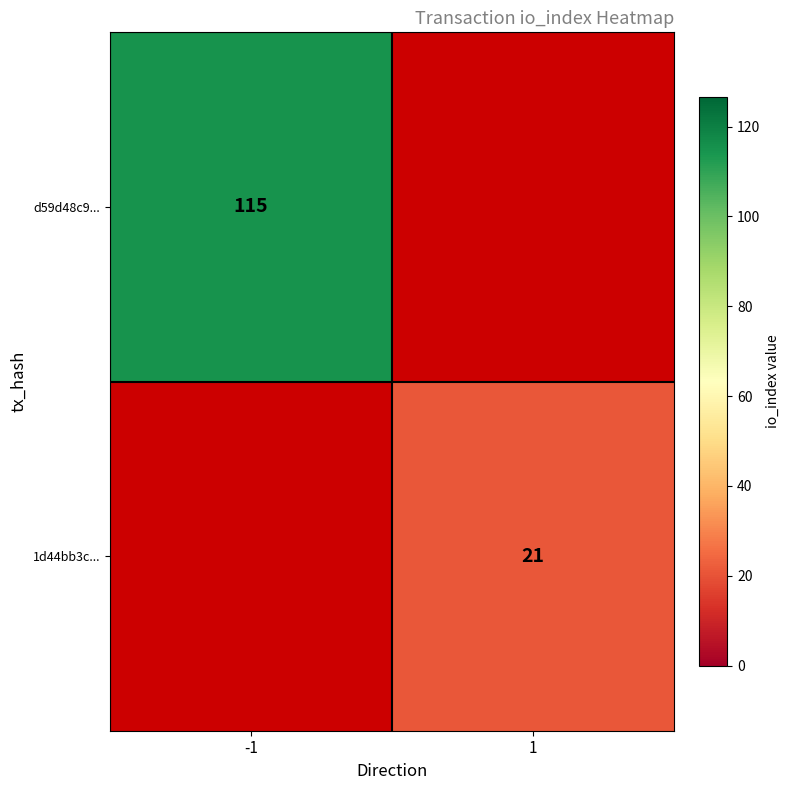

The value of 1d44bb3c... at 1 is 21. True or false?

True